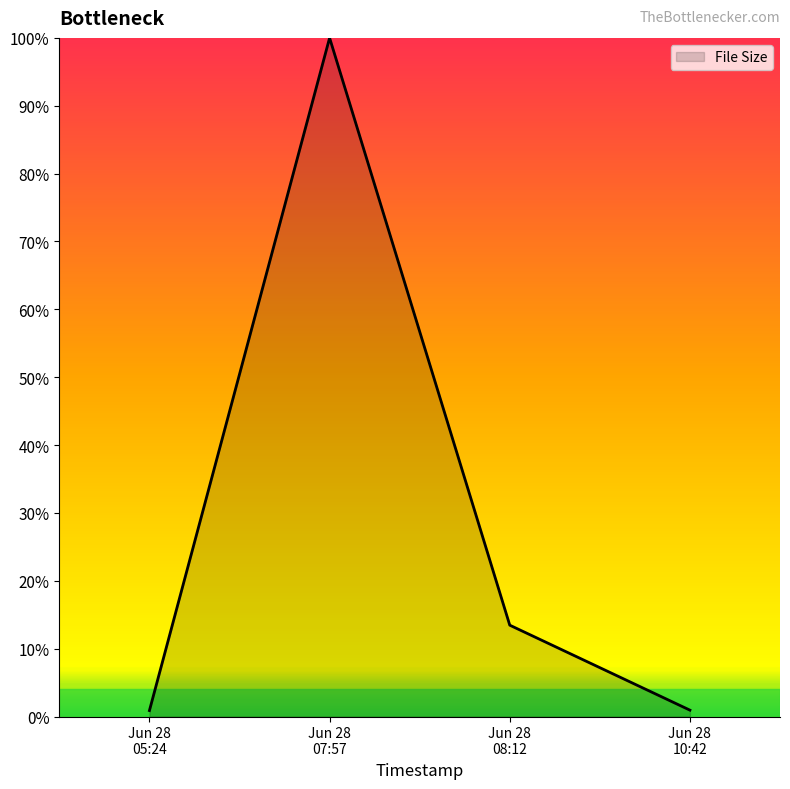

What is the sum of all values?

115.3